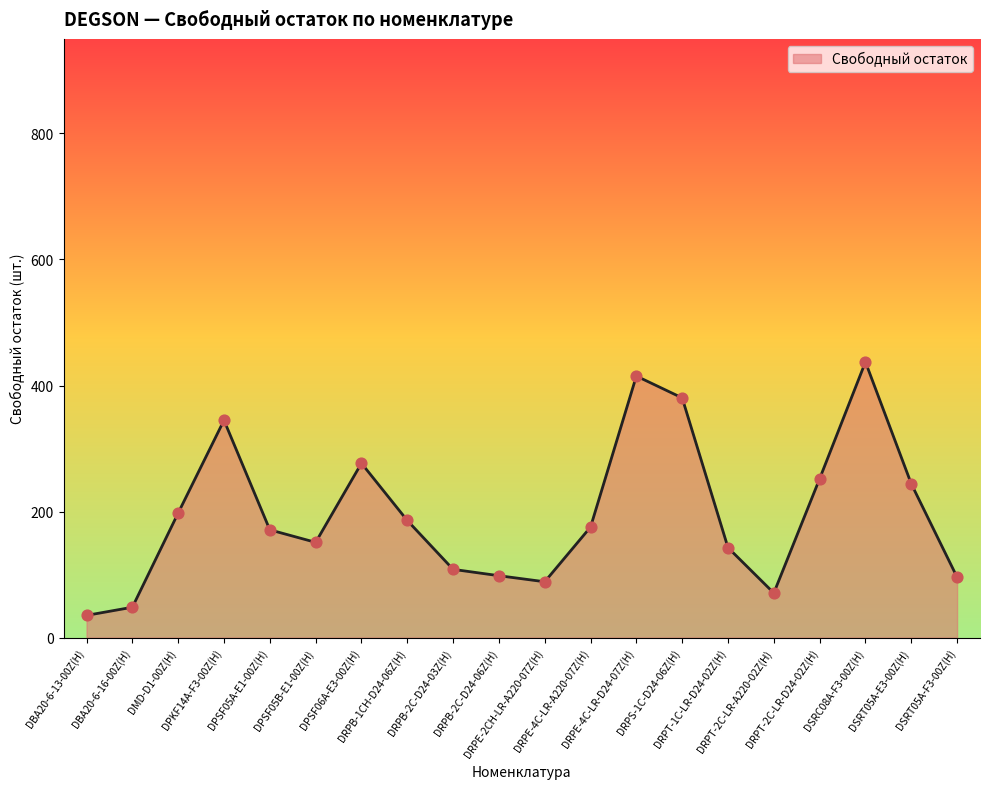

What is the ratio of the value at DMD-D1-00Z(H) to the value at DBA20-6-13-00Z(H)?

5.6